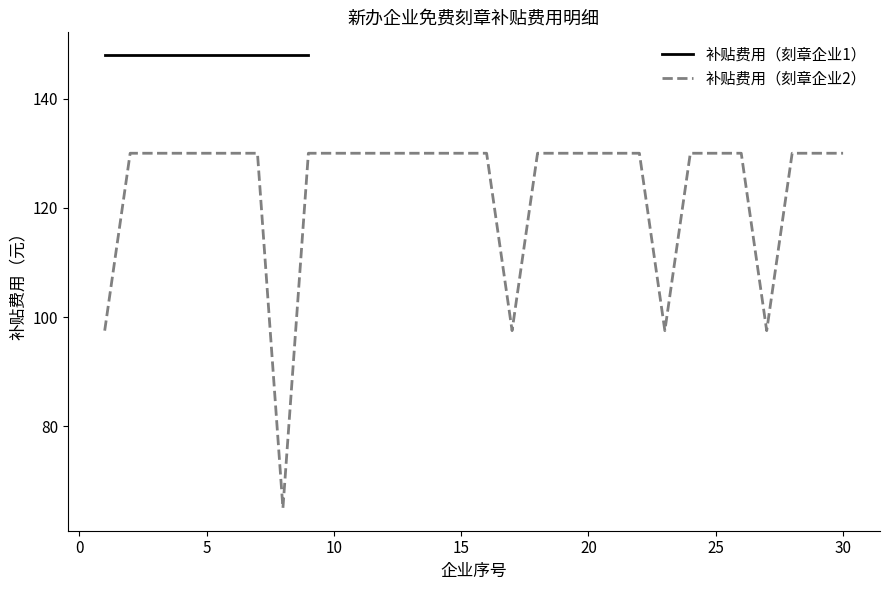

What is the average value?

123.5